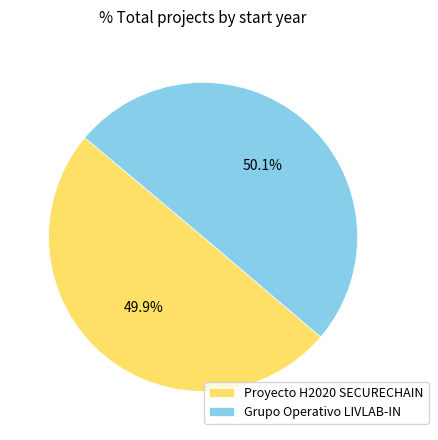

What is the ratio of the value at Grupo Operativo LIVLAB-IN to the value at Proyecto H2020 SECURECHAIN?

1.0